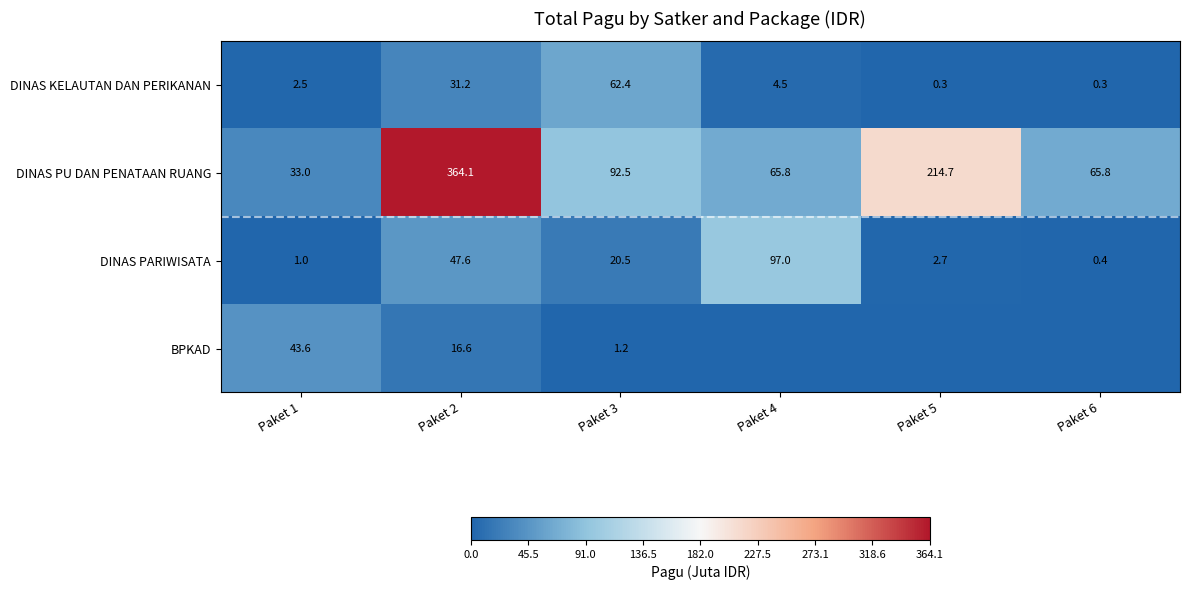

What is the minimum value for DINAS KELAUTAN DAN PERIKANAN?

0.3